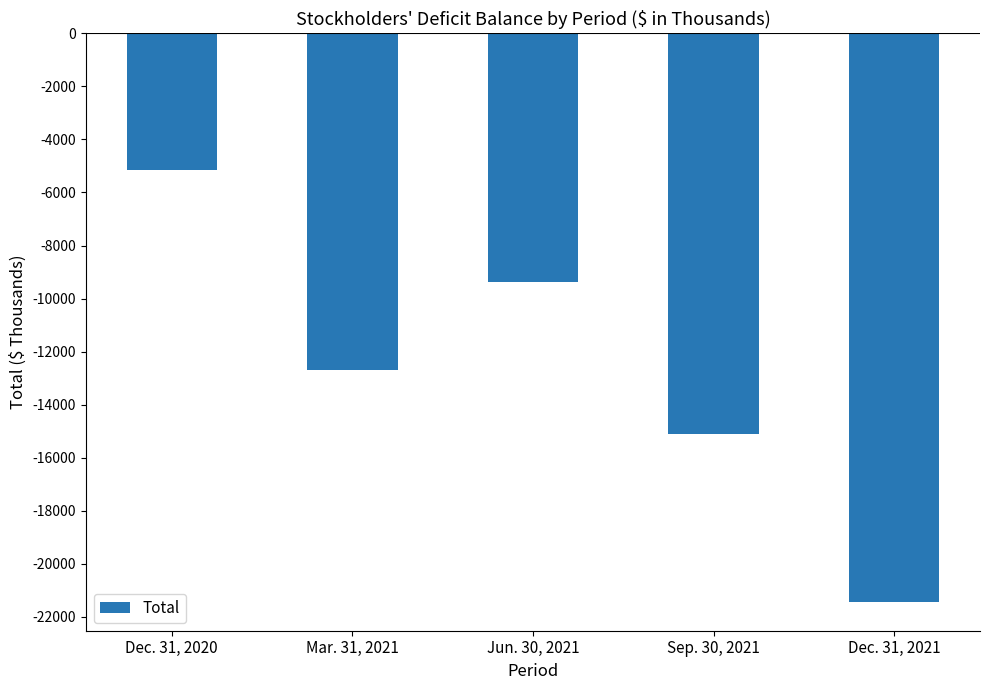

True or false: the data shows -3022 at Jun. 30, 2021.

False